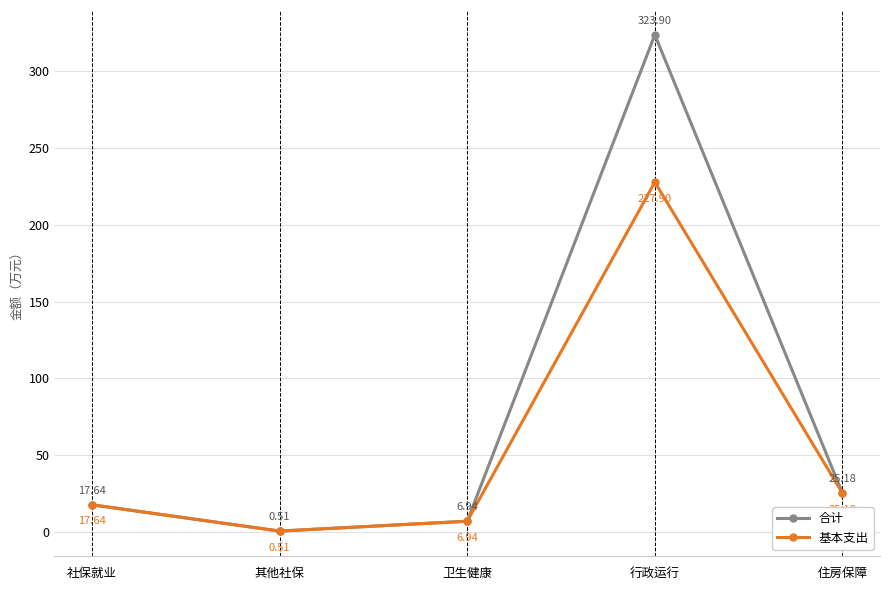

Is it true that 基本支出 equals 97.4 at 行政运行?

False